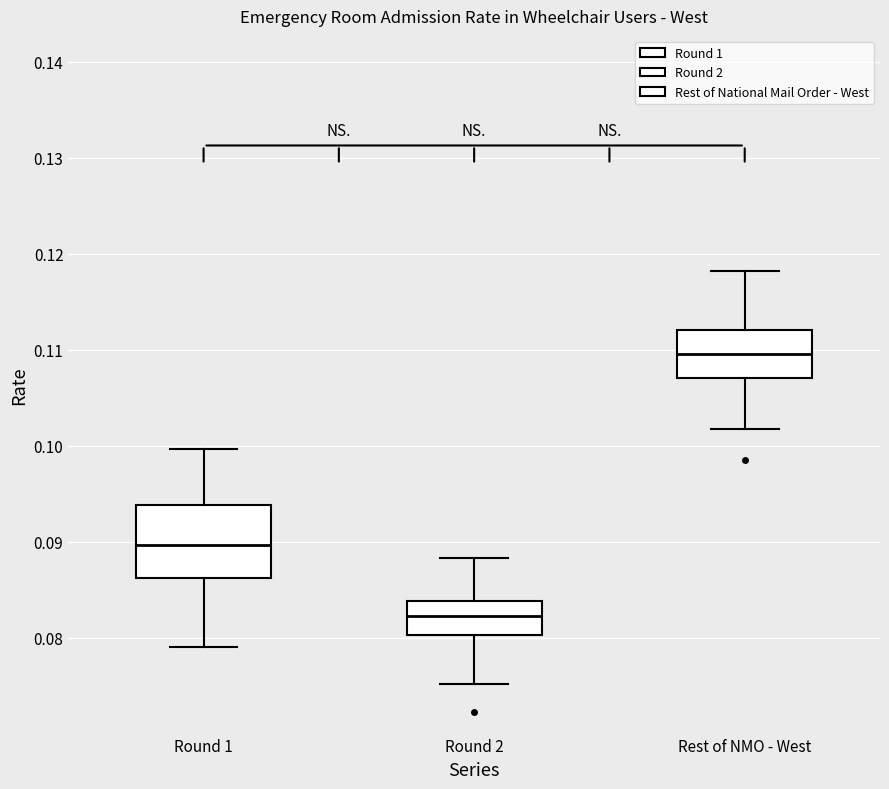

Reading left to right, transcribe this box plot: for each box, give where its median line is, the range the box spans, and where its two whiskers end, as read against the y-axis. The values are not printed on the chart, so give them approximately, as read against the axis.

Round 1: median 0.090, box 0.086 to 0.094, whiskers 0.079 to 0.100
Round 2: median 0.082, box 0.080 to 0.084, whiskers 0.075 to 0.088
Rest of NMO - West: median 0.110, box 0.107 to 0.112, whiskers 0.102 to 0.118